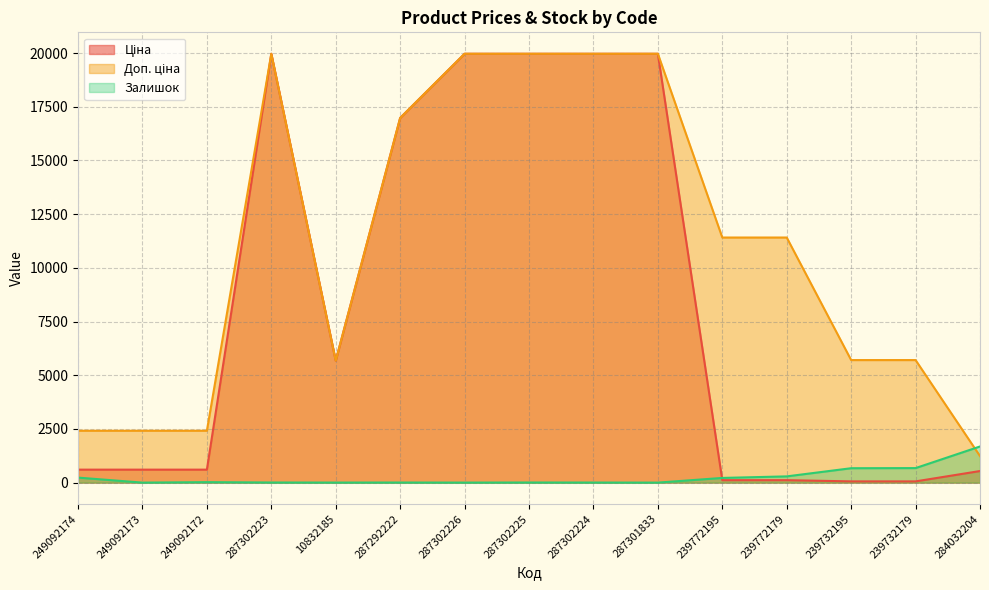

True or false: Доп. ціна has a value of 8288.1 at 287302226.

False